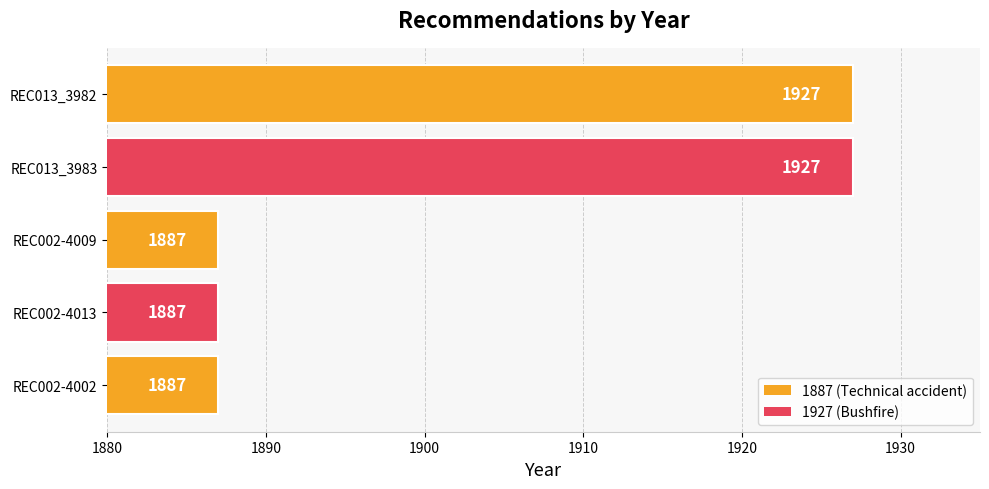

What is the ratio of the value at REC002-4013 to the value at REC002-4002?

1.0